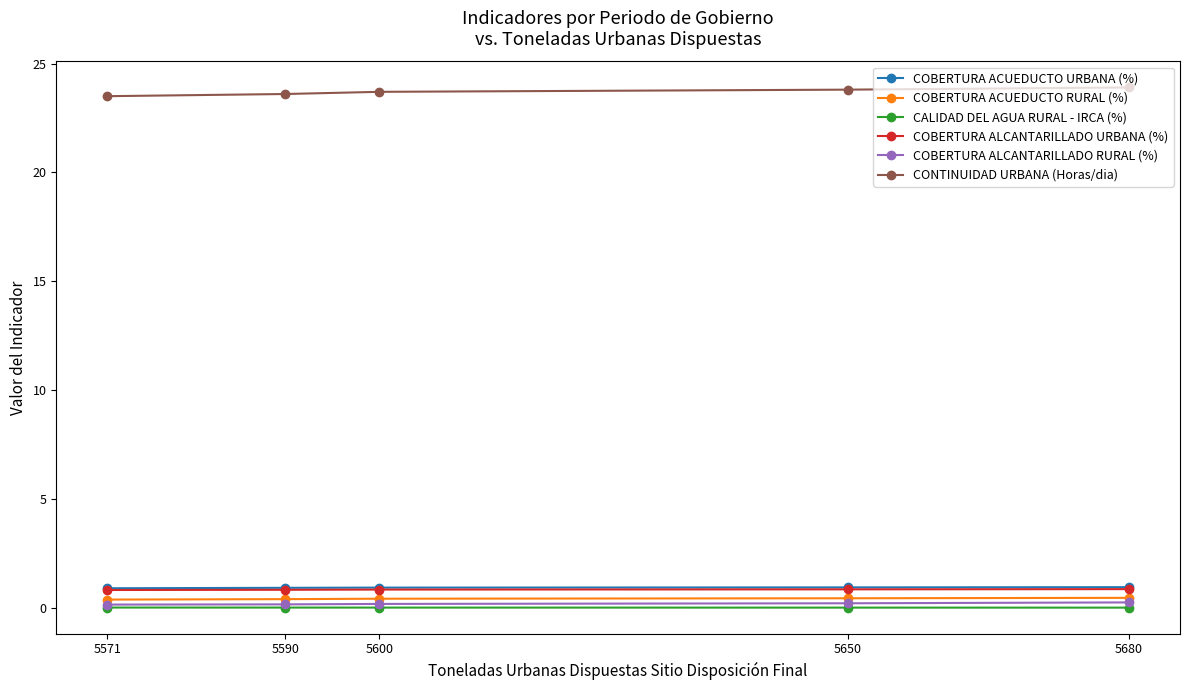

What is the difference between the highest and lowest values at 5571?

23.5